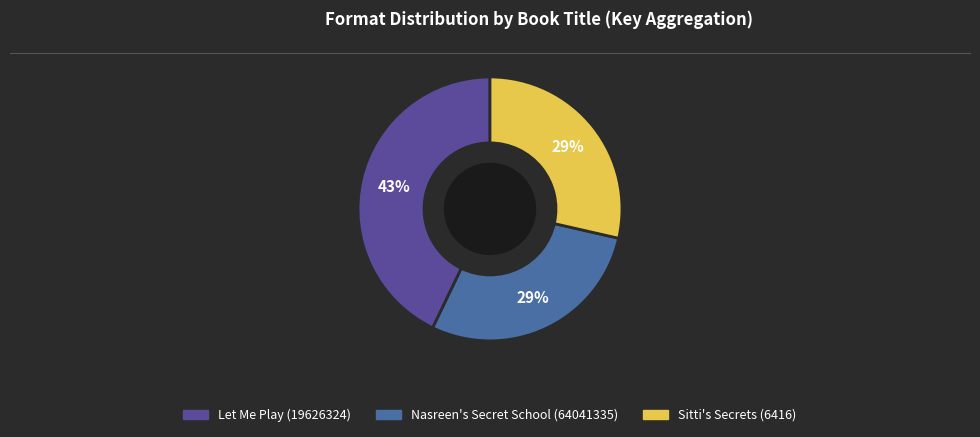

To the nearest percent, what is the difference between the Sitti's Secrets (6416) and Let Me Play (19626324) slice percentages?

14%